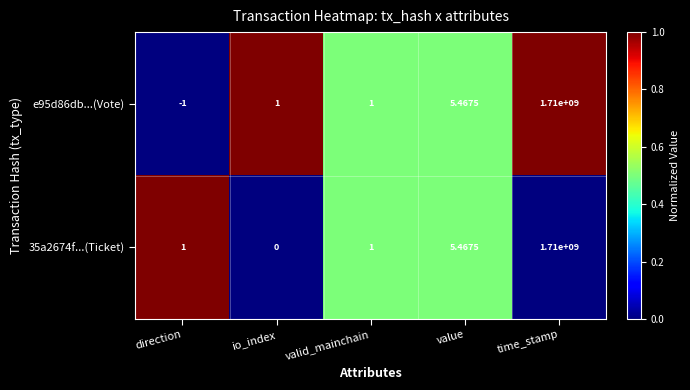

At which label is e95d86db...(Vote) closest to 854999999?

value